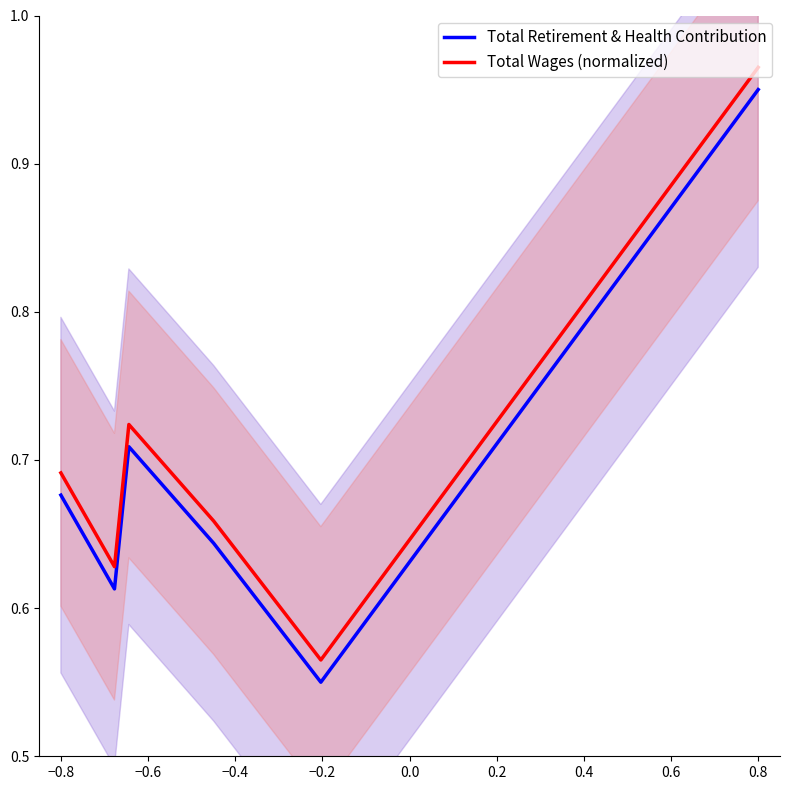

What is the value of the Total Retirement & Health Contribution point at the 1st from the left?

0.7